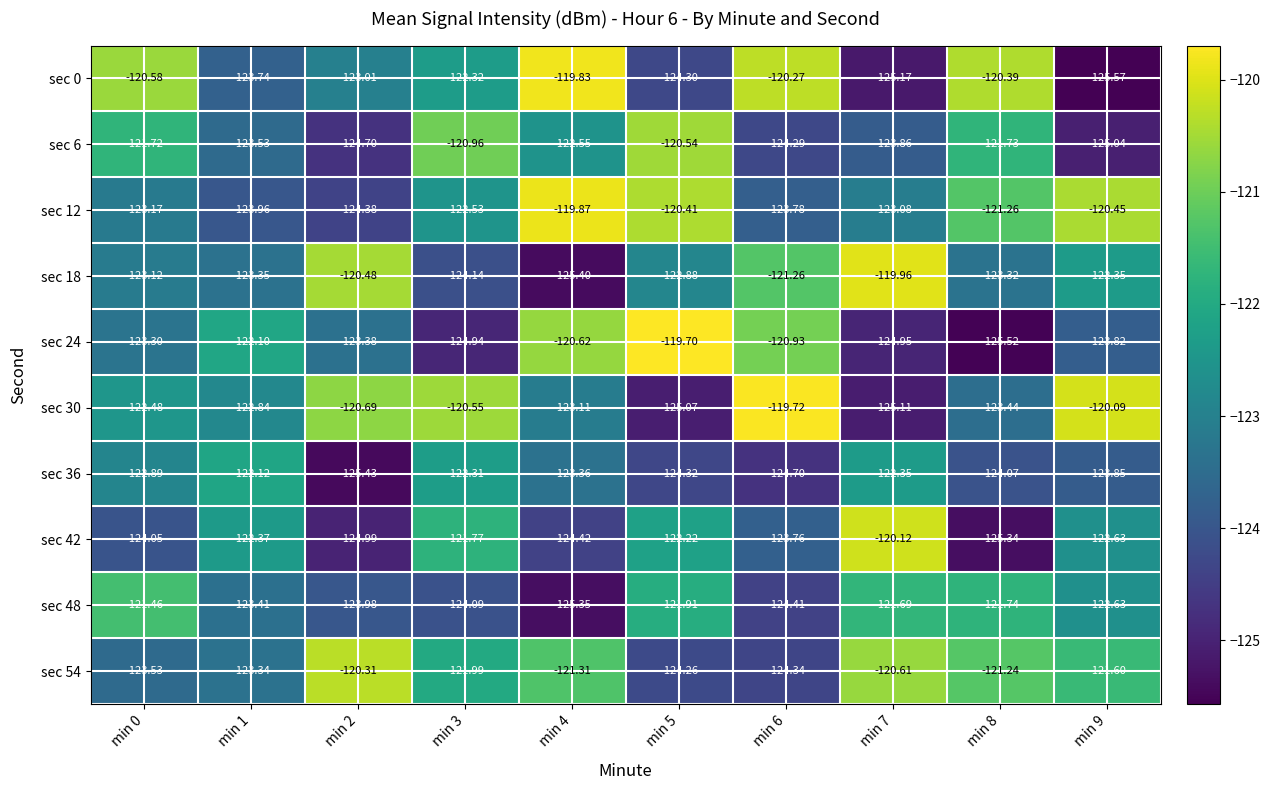

At which category is the sum across all series the highest?

min 5